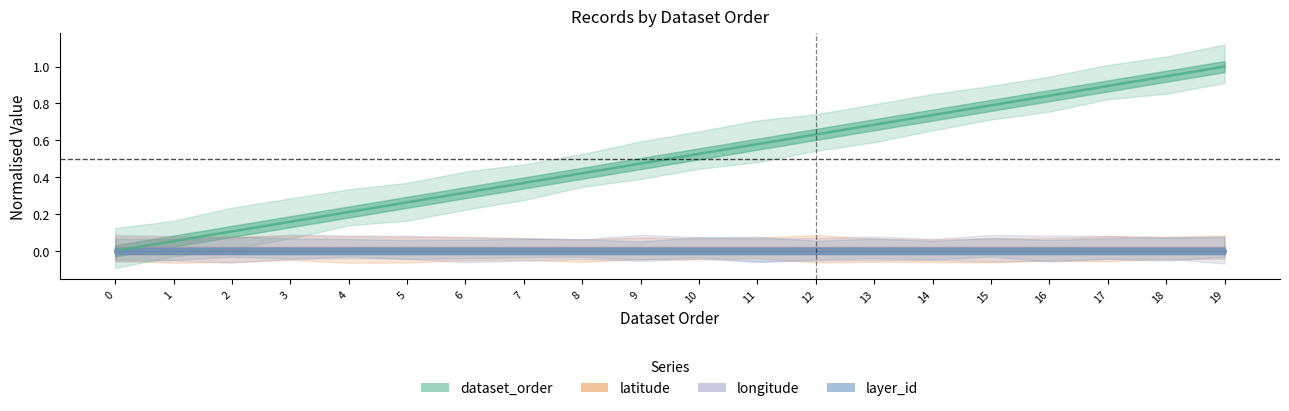

Reading left to right, extract all data points from this chart.

dataset_order: 0=0.0	1=0.1	2=0.1	3=0.2	4=0.2	5=0.3	6=0.3	7=0.4	8=0.4	9=0.5	10=0.5	11=0.6	12=0.6	13=0.7	14=0.7	15=0.8	16=0.8	17=0.9	18=0.9	19=1.0
latitude: 0=0.0	1=0.0	2=0.0	3=0.0	4=0.0	5=0.0	6=0.0	7=0.0	8=0.0	9=0.0	10=0.0	11=0.0	12=0.0	13=0.0	14=0.0	15=0.0	16=0.0	17=0.0	18=0.0	19=0.0
longitude: 0=0.0	1=0.0	2=0.0	3=0.0	4=0.0	5=0.0	6=0.0	7=0.0	8=0.0	9=0.0	10=0.0	11=0.0	12=0.0	13=0.0	14=0.0	15=0.0	16=0.0	17=0.0	18=0.0	19=0.0
layer_id: 0=0.0	1=0.0	2=0.0	3=0.0	4=0.0	5=0.0	6=0.0	7=0.0	8=0.0	9=0.0	10=0.0	11=0.0	12=0.0	13=0.0	14=0.0	15=0.0	16=0.0	17=0.0	18=0.0	19=0.0